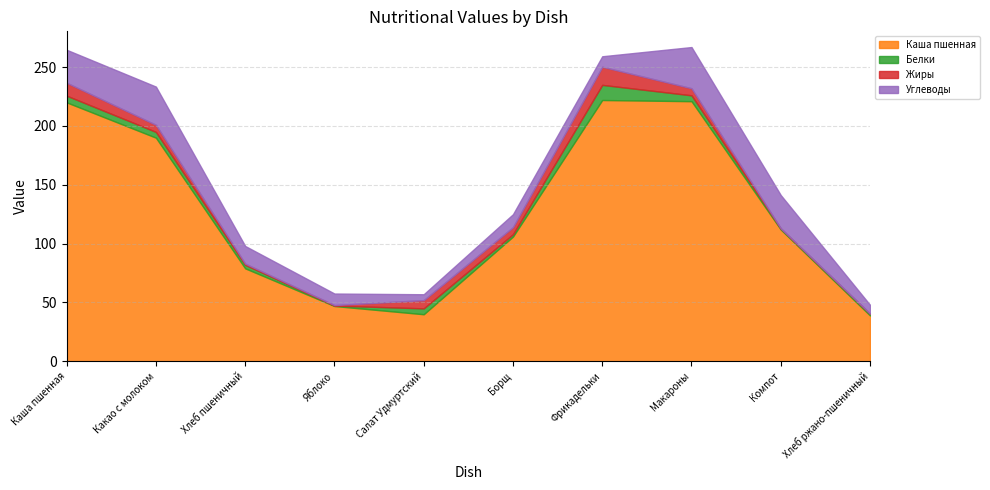

What is the label of the 1st point from the right?

Хлеб ржано-пшеничный